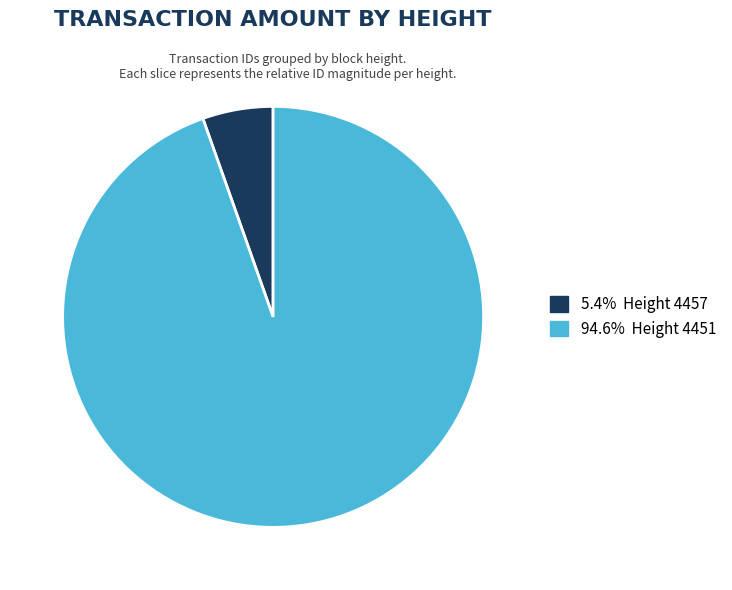

How many segments does this pie chart have?

2